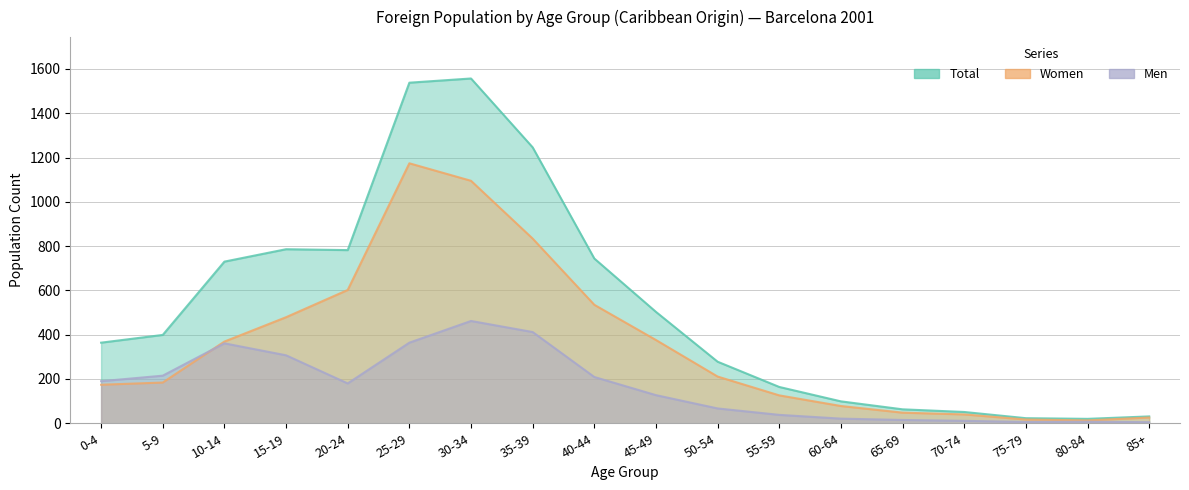

What is the value of the Women point at the 11th from the left?

211